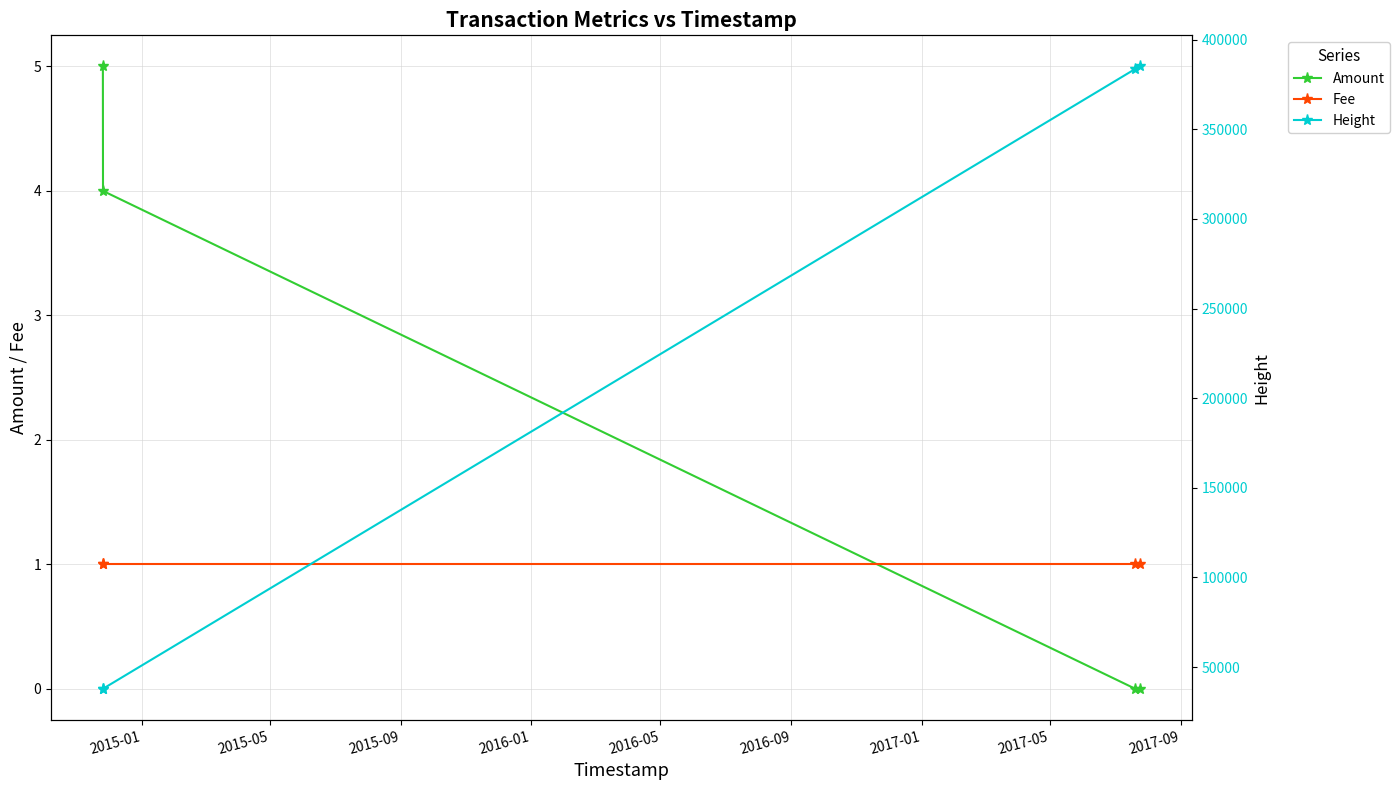

True or false: Amount has more than 2 points higher than both neighbors.

False